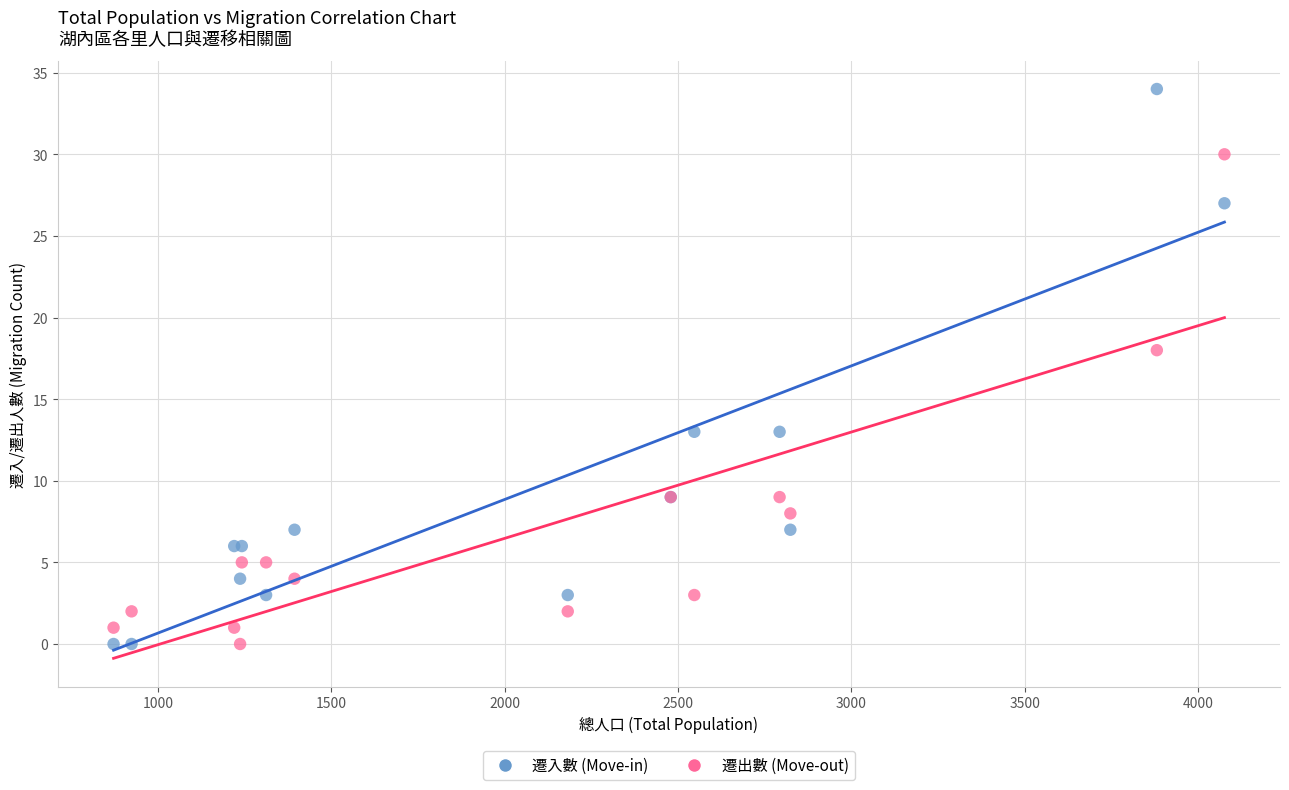

Across all series, what Y value is closest to 17?

18